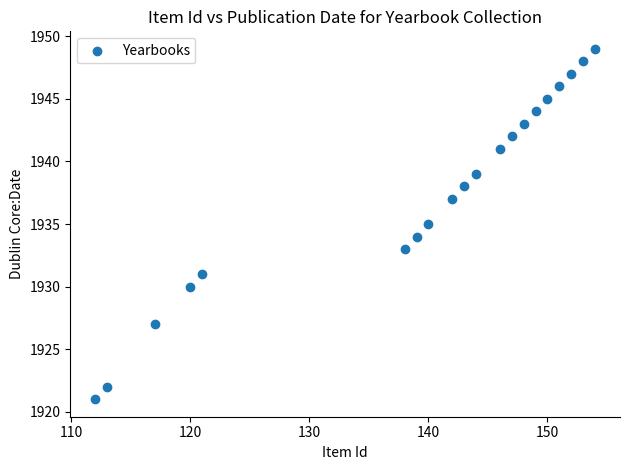

What is the range of X values (max minus min)?

42